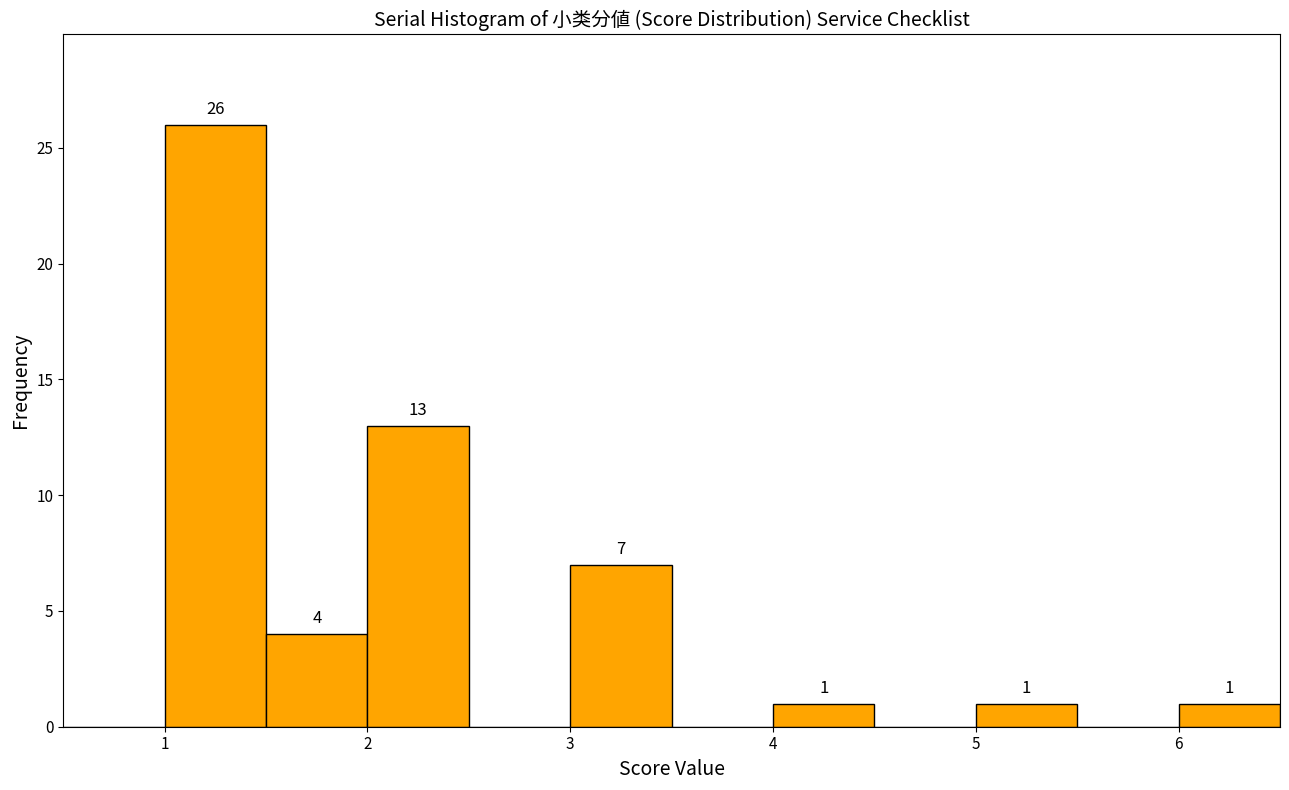

Over which range of the x-axis is the bar tallest?

1.0 to 1.5